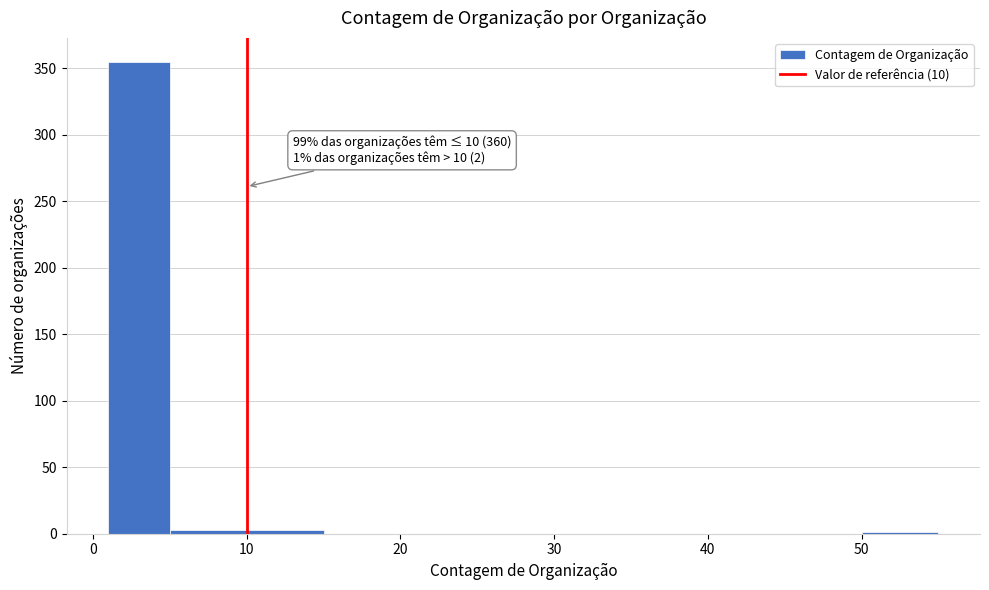

Over which range of the x-axis is the bar tallest?

1 to 5